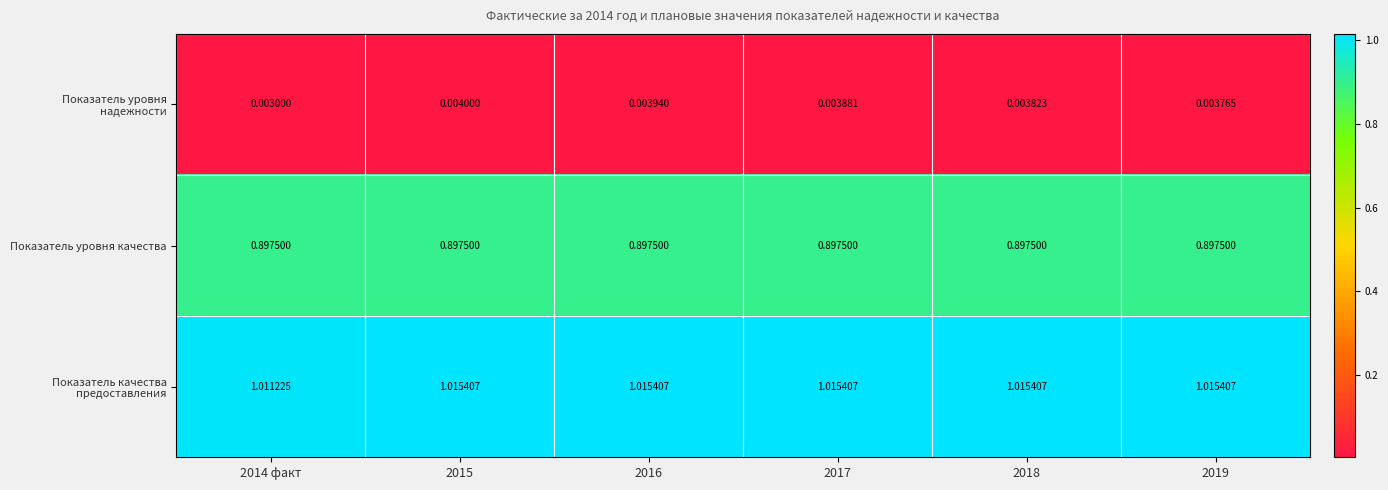

Which series has the widest spread of values?

Показатель качества предоставления